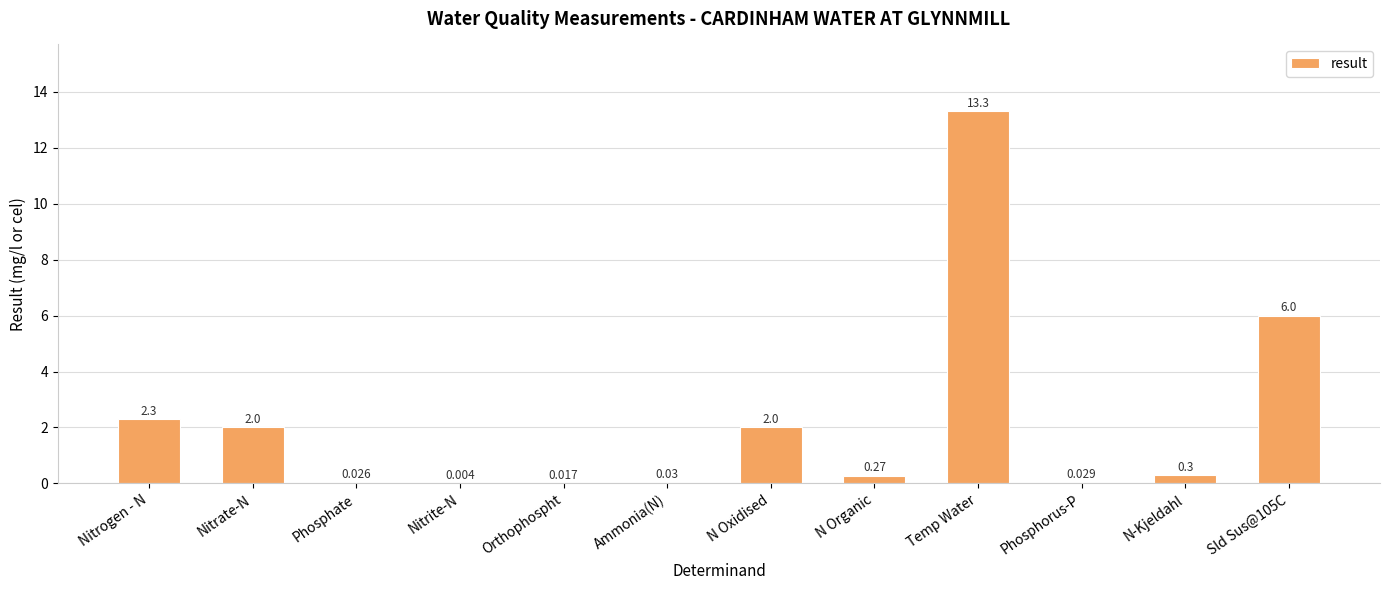

At which category does the chart reach its peak across all series?

Temp Water